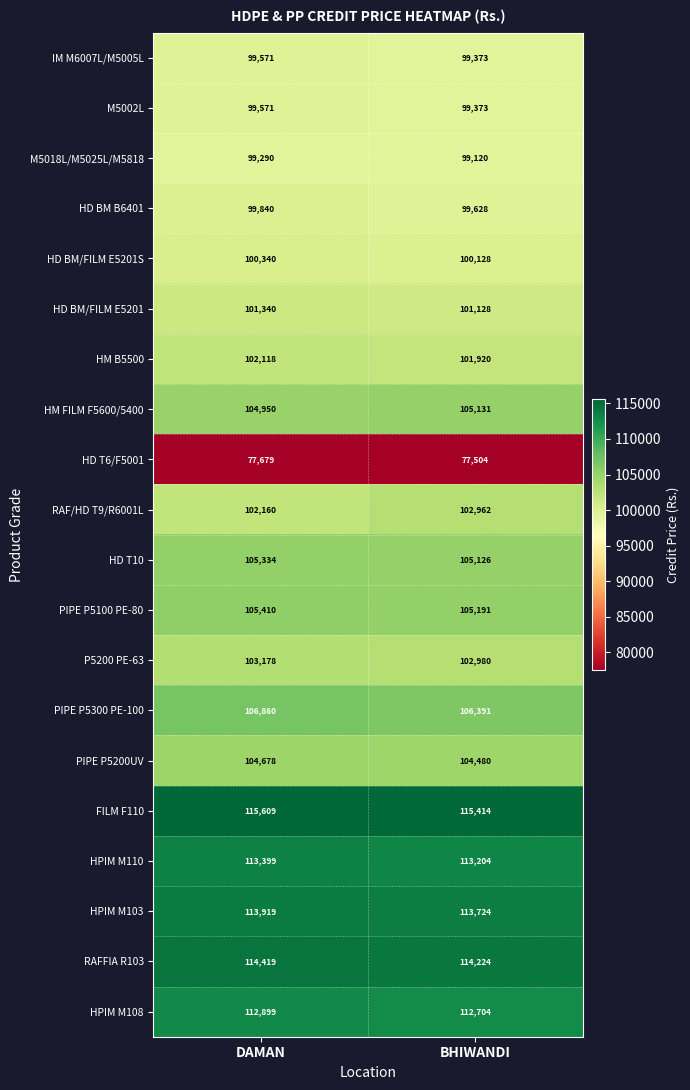

How many series are shown in this chart?

20